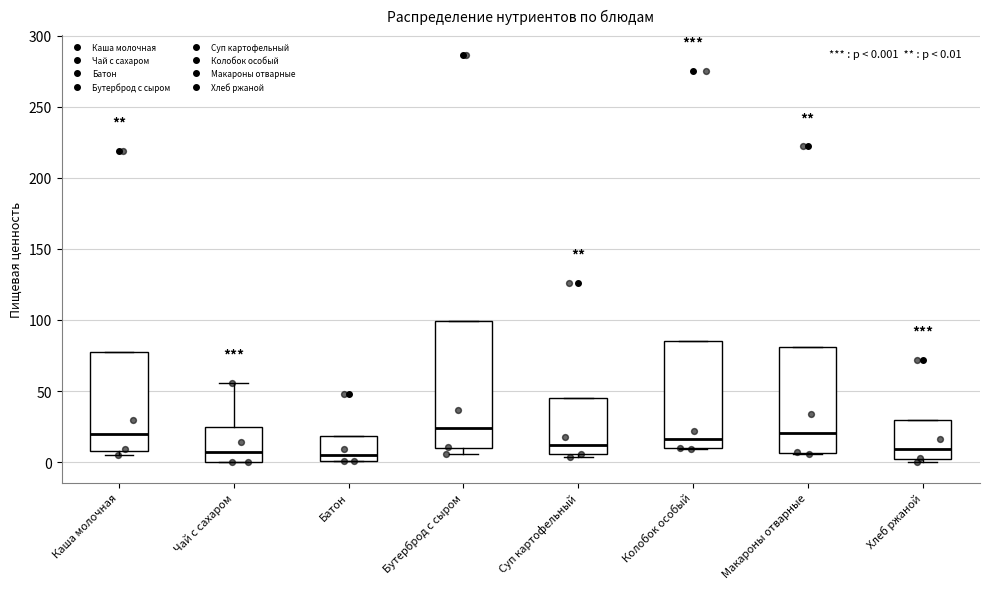

Comparing the boxes themselves (not the whiskers), which one is the tallest?

Бутерброд с сыром